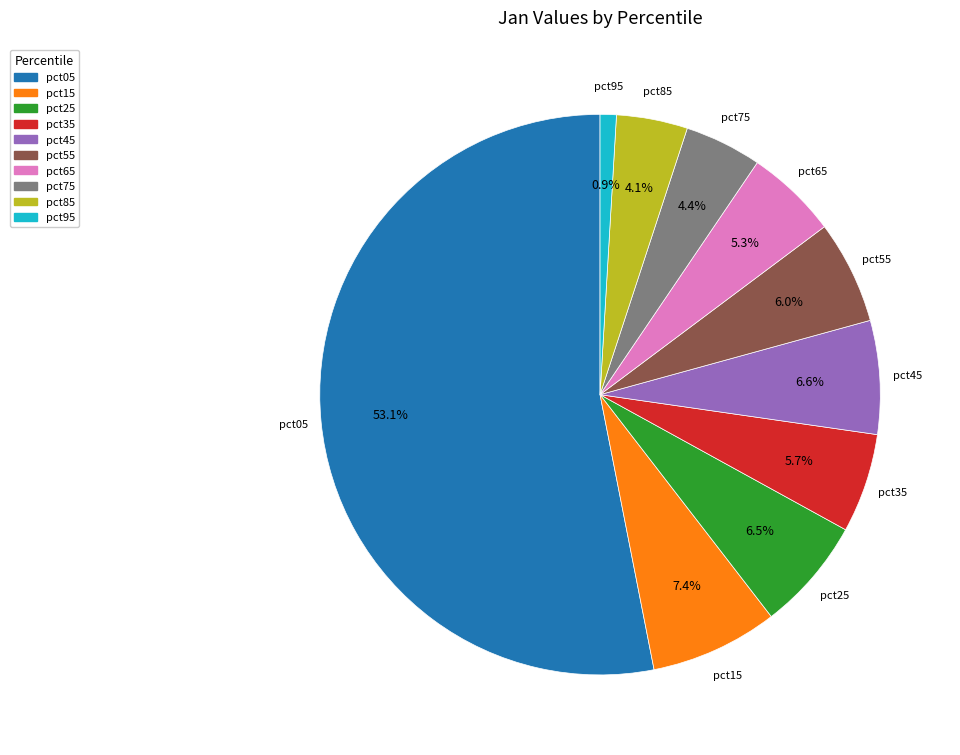

How many slices are in this pie chart?

10